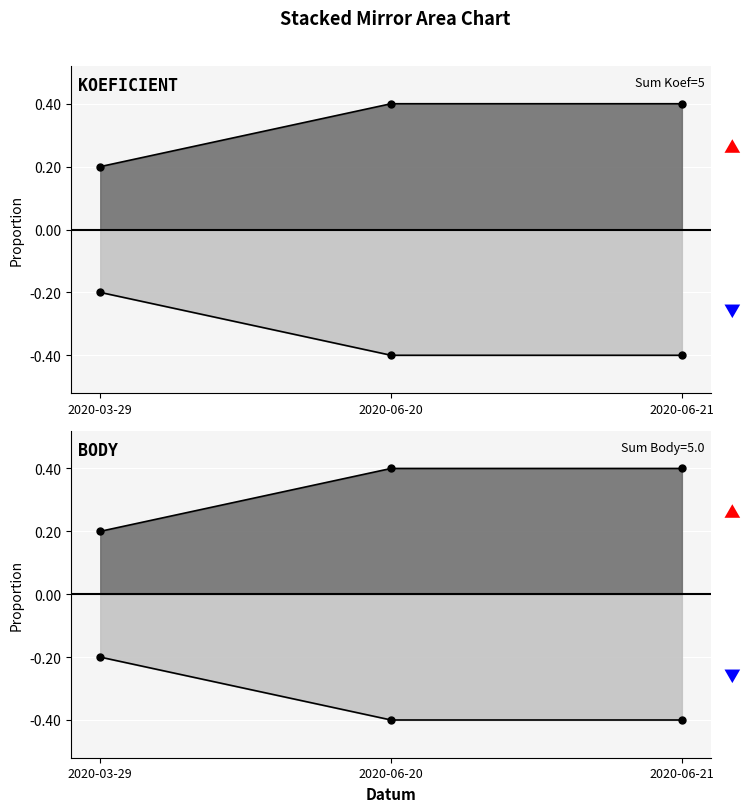

True or false: Body has a value of -0.4 at 2020-06-21.

True